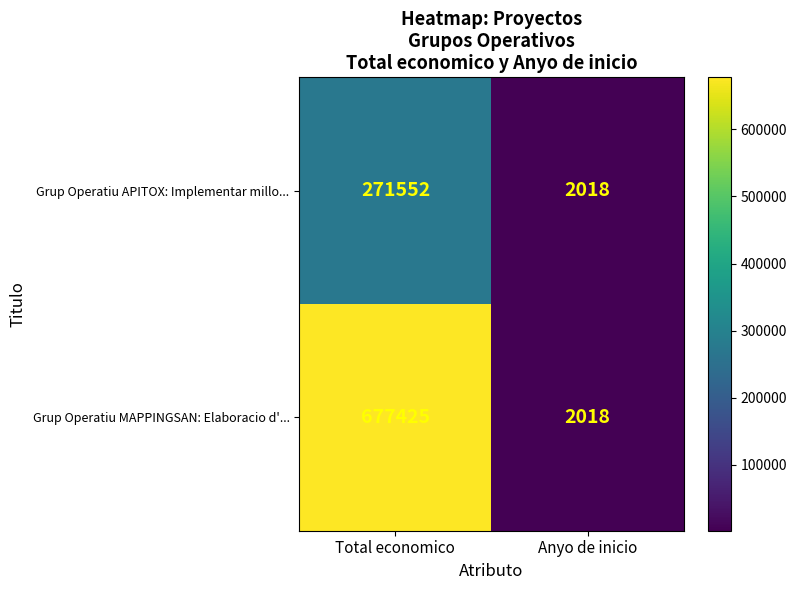

What is the total value across all series at Anyo de inicio?

4036